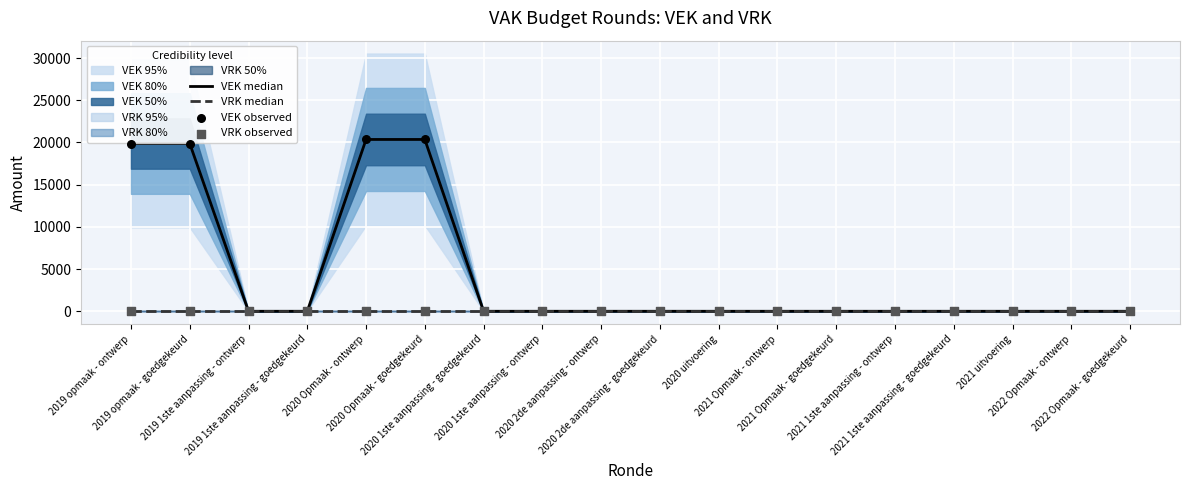

Which series reaches the minimum Y coordinate?

VEK median